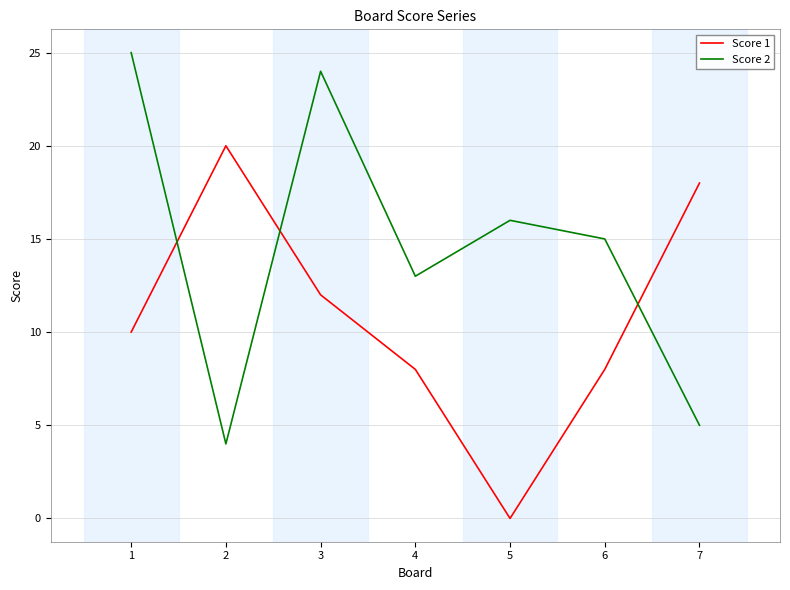

How many lines are shown in the chart?

2